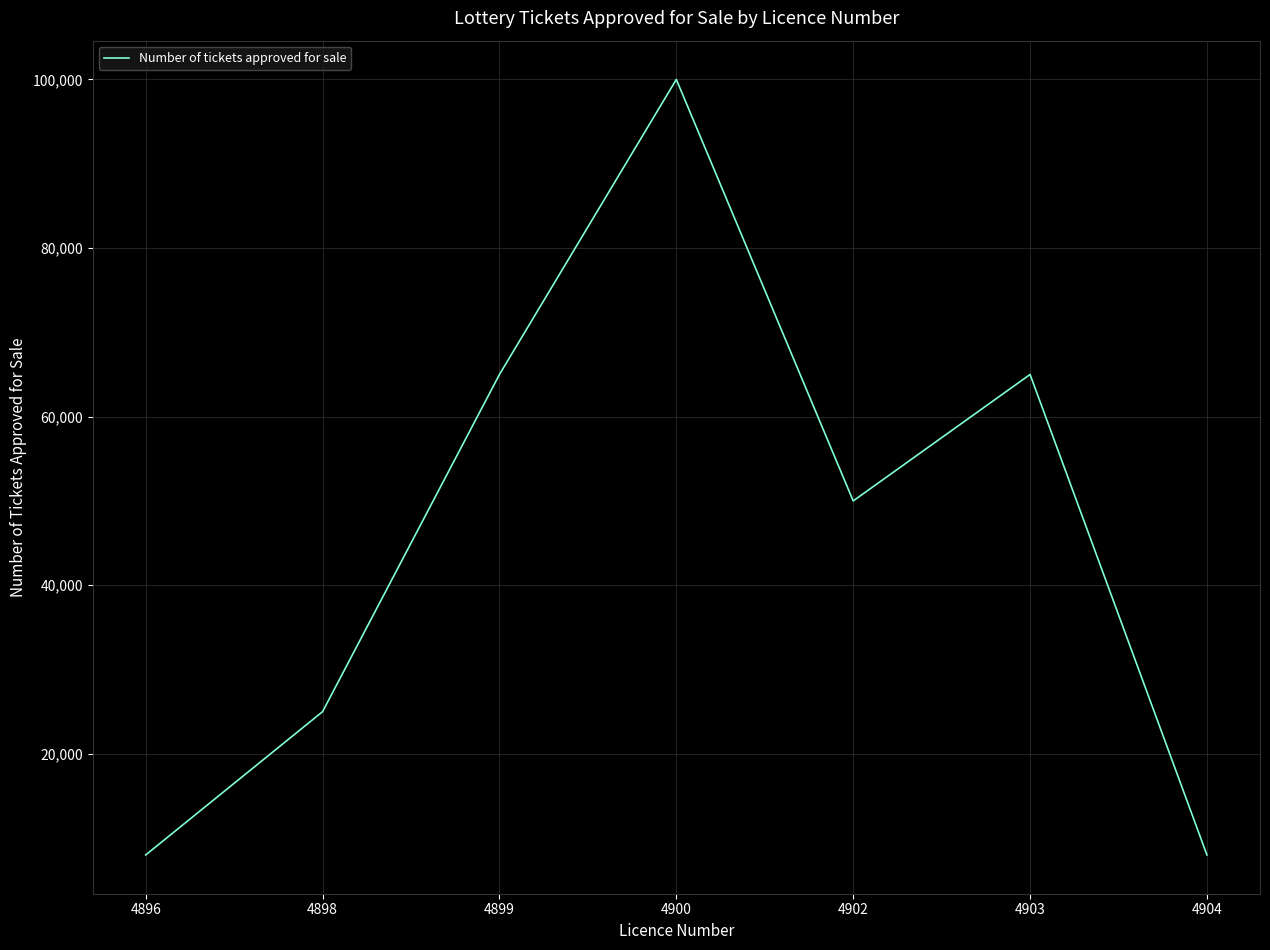

What is the change in value from 4899 to 4904?

-57000